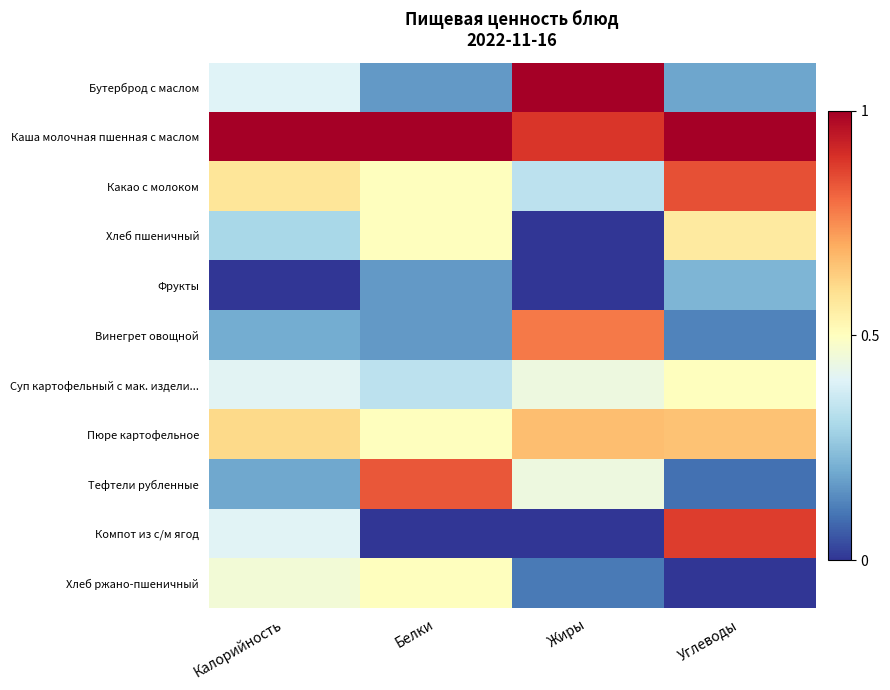

Between Белки and Калорийность, which is larger?

Калорийность